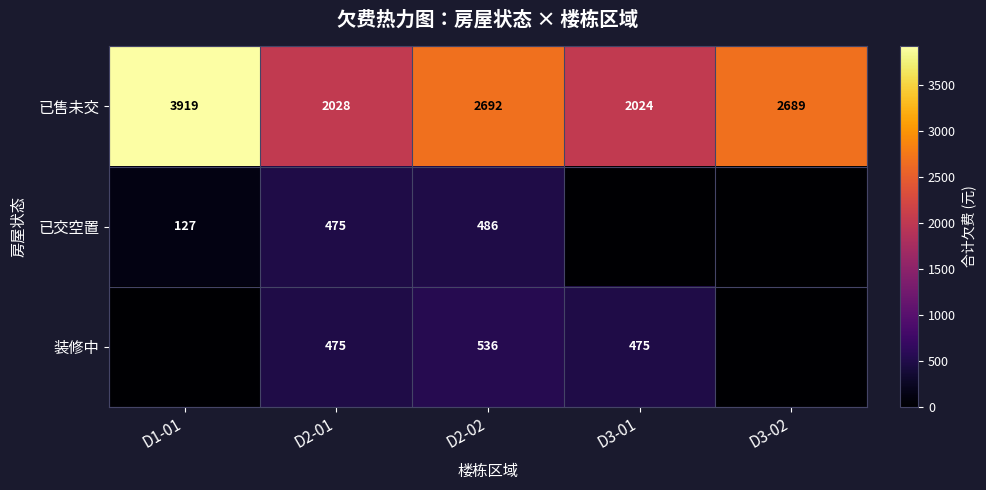

What is the greatest value displayed?

3918.9